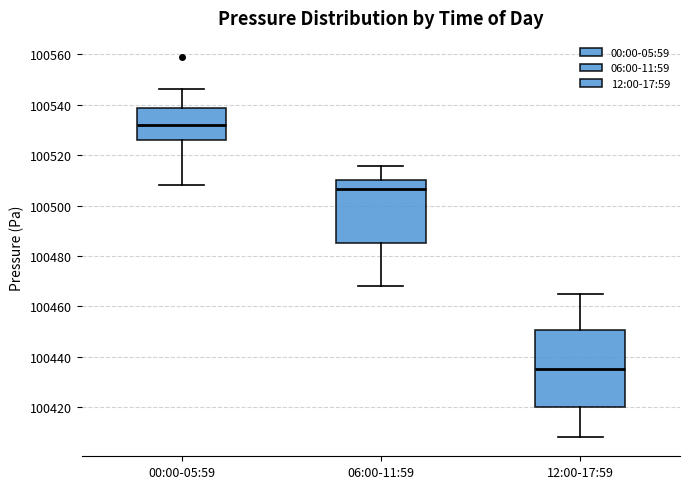

Reading left to right, transcribe this box plot: for each box, give where its median line is, the range the box spans, and where its two whiskers end, as read against the y-axis. The values are not printed on the chart, so give them approximately, as read against the axis.

00:00-05:59: median 100532, box 100526 to 100538, whiskers 100508 to 100546
06:00-11:59: median 100506, box 100486 to 100510, whiskers 100468 to 100516
12:00-17:59: median 100436, box 100420 to 100450, whiskers 100408 to 100466